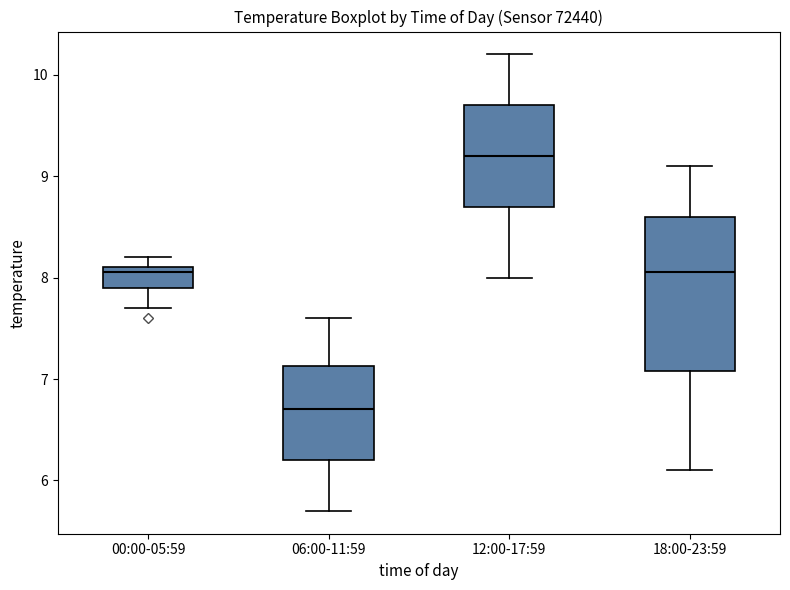

Where is the lower edge of the box for 06:00-11:59 on the y-axis? The values are not printed on the chart, so give them approximately, as read against the axis.

6.2